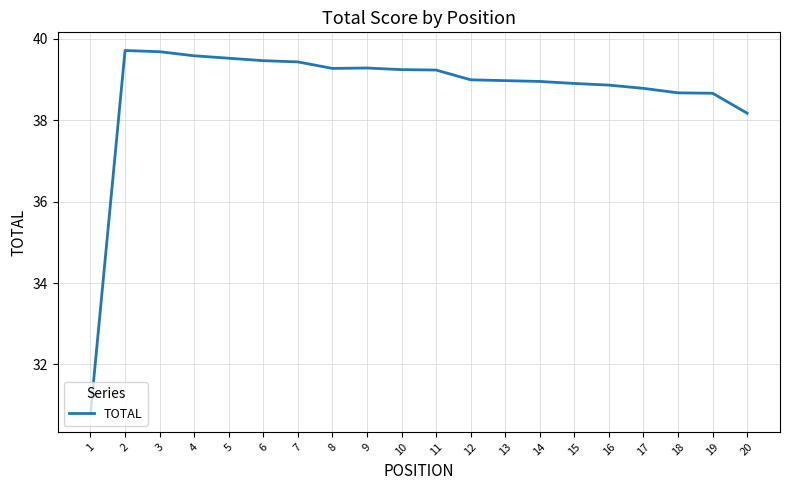

What is the difference between the values at 7 and 13?

0.5